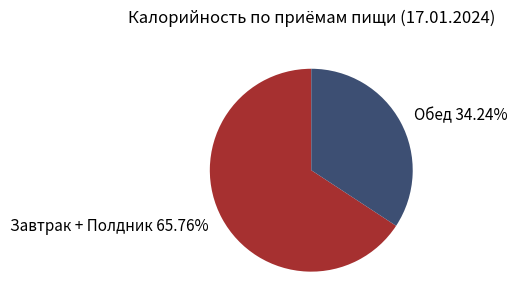

What is the ratio of the value at Завтрак + Полдник to the value at Обед?

1.9